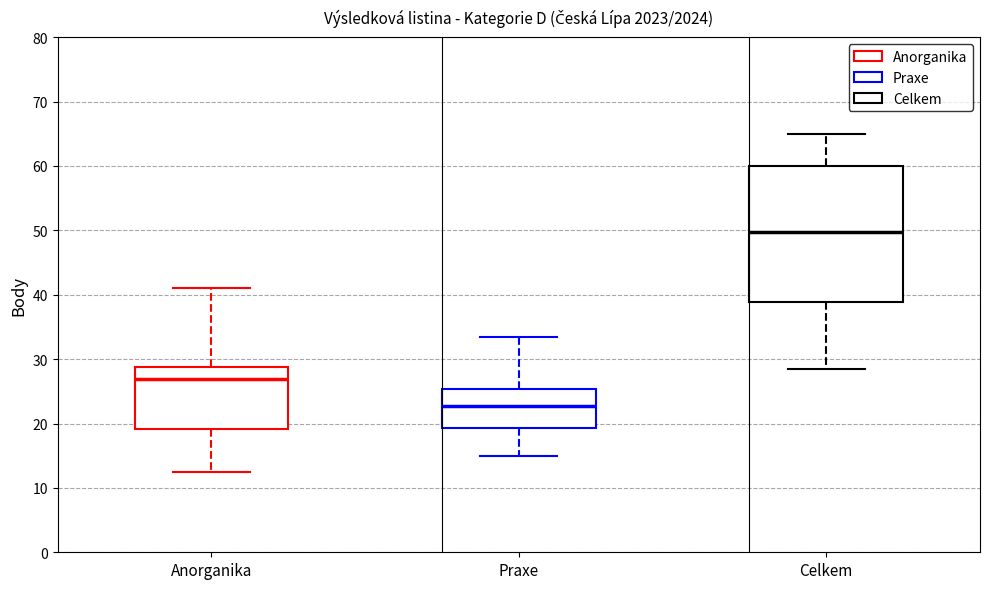

Reading left to right, transcribe this box plot: for each box, give where its median line is, the range the box spans, and where its two whiskers end, as read against the y-axis. The values are not printed on the chart, so give them approximately, as read against the axis.

Anorganika: median 27, box 19 to 29, whiskers 13 to 41
Praxe: median 23, box 19 to 25, whiskers 15 to 34
Celkem: median 50, box 39 to 60, whiskers 29 to 65